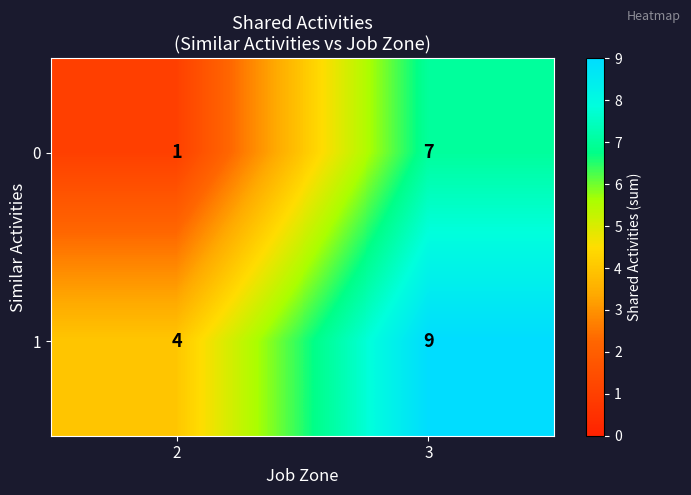

What is the difference between the maximum and minimum values in the 0 series?

6